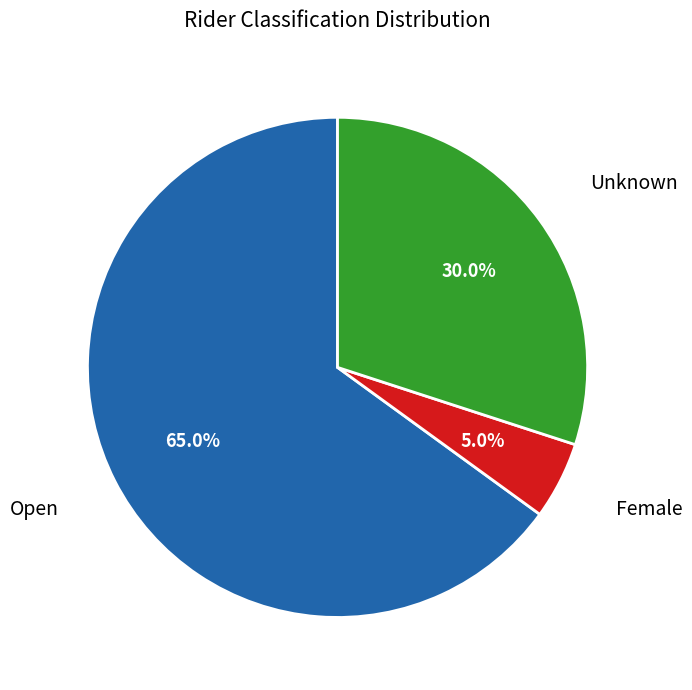

How many segments does this pie chart have?

3